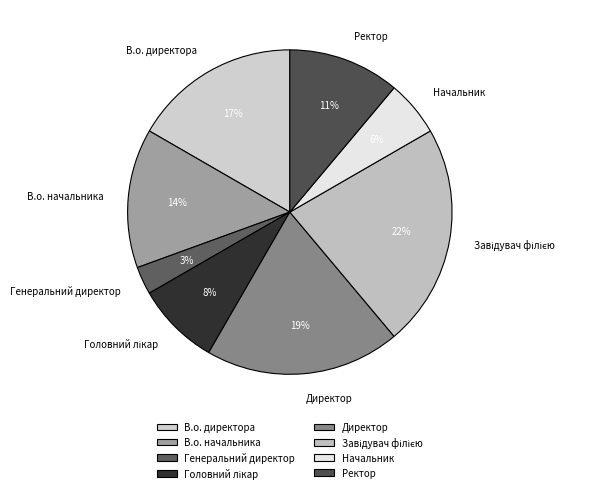

Which slice is the smallest?

Генеральний директор